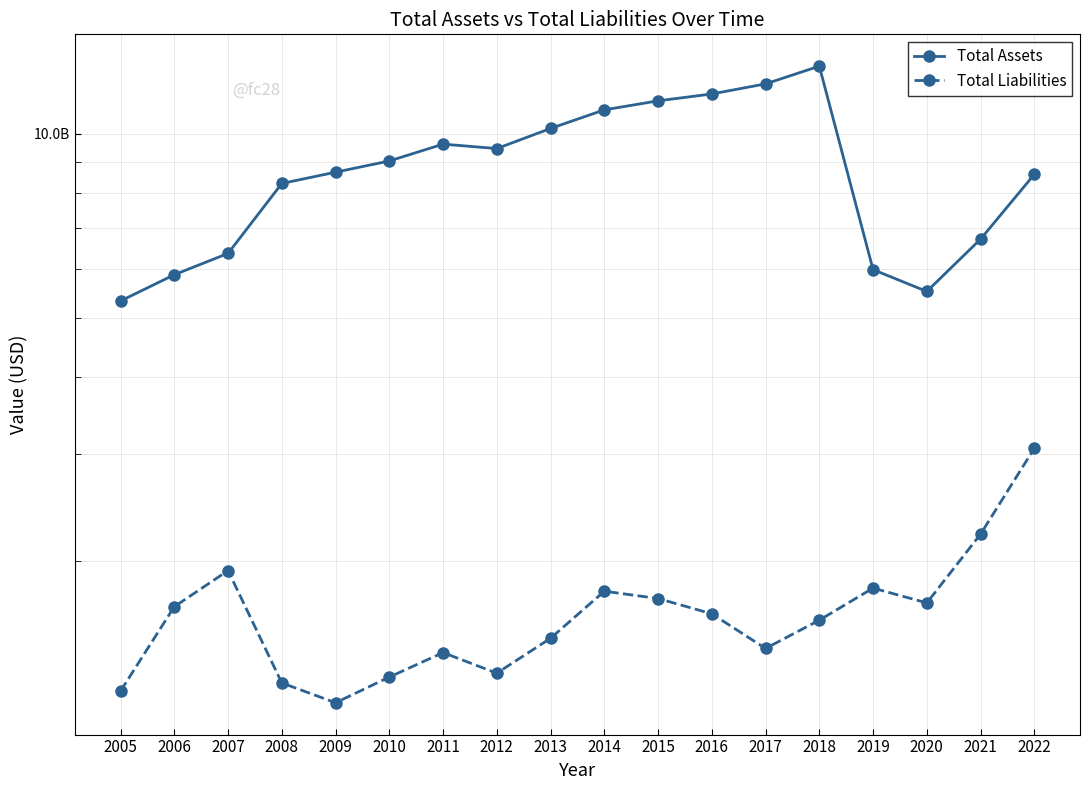

In Total Assets, how many points are higher than both neighbors (excluding endpoints)?

2